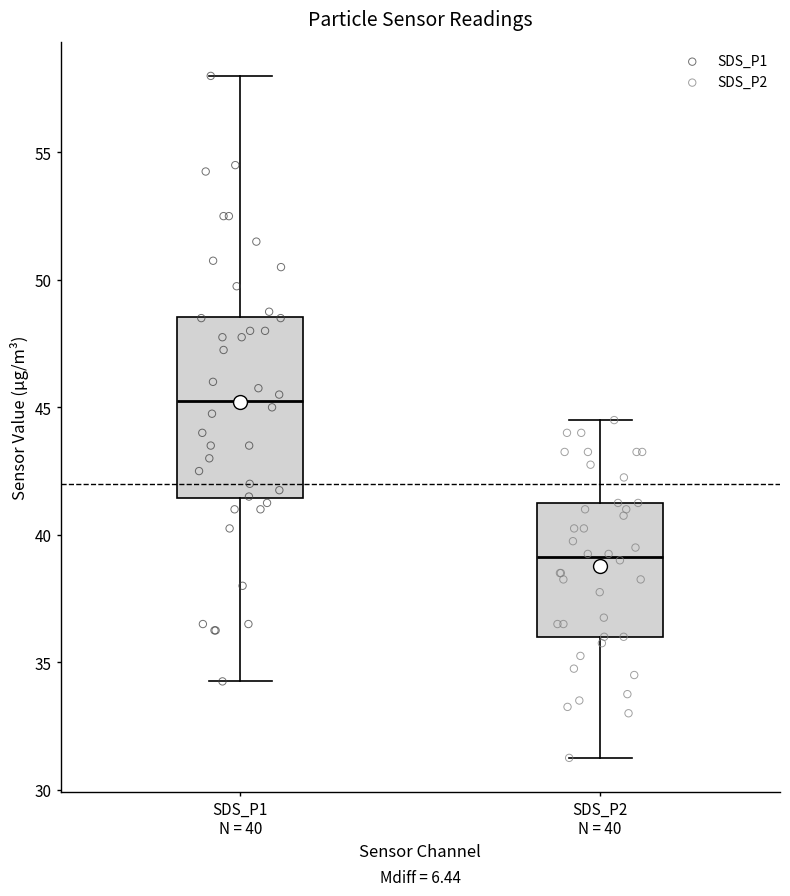

Reading left to right, transcribe this box plot: for each box, give where its median line is, the range the box spans, and where its two whiskers end, as read against the y-axis. The values are not printed on the chart, so give them approximately, as read against the axis.

SDS_P1 N = 40: median 45.5, box 41.5 to 48.5, whiskers 34.5 to 58.0
SDS_P2 N = 40: median 39.0, box 36.0 to 41.5, whiskers 31.5 to 44.5